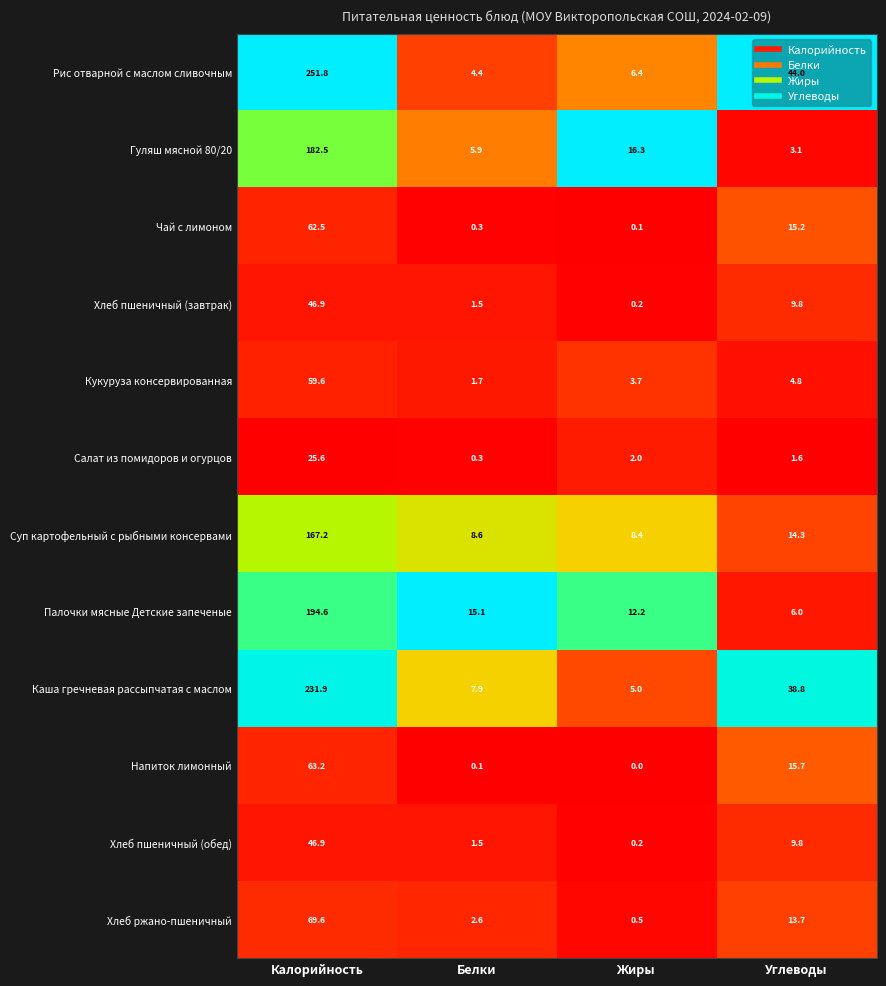

True or false: Хлеб ржано-пшеничный has a value of 13.7 at Углеводы.

True